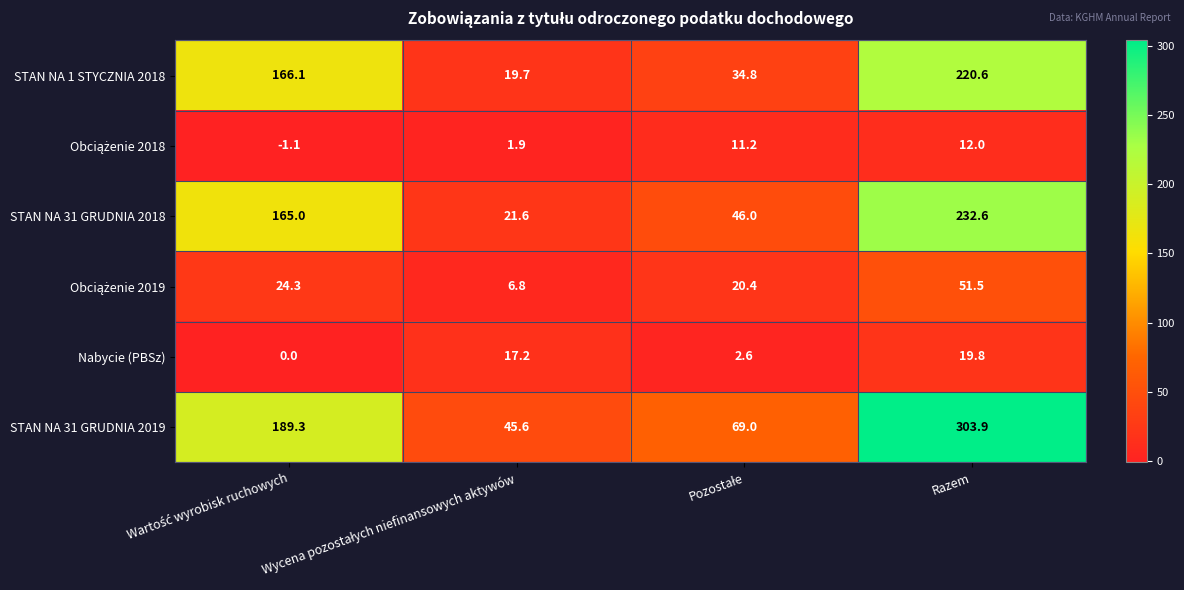

What is the smallest value displayed?

-1.1